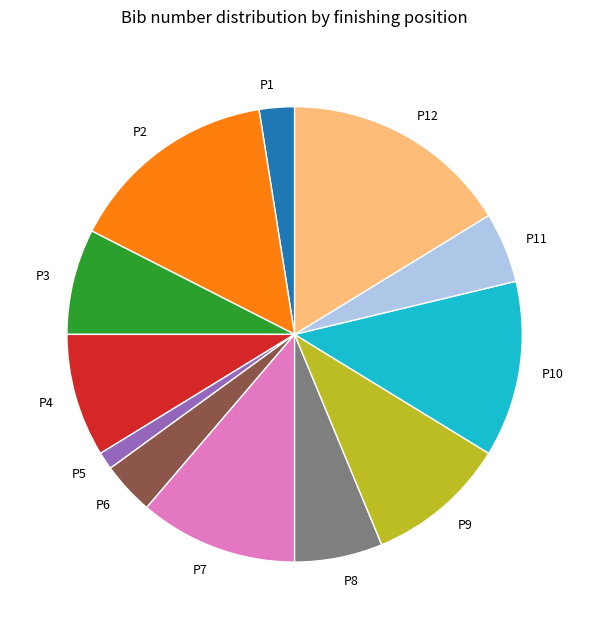

The P9 slice represents 10% of the pie. True or false?

True